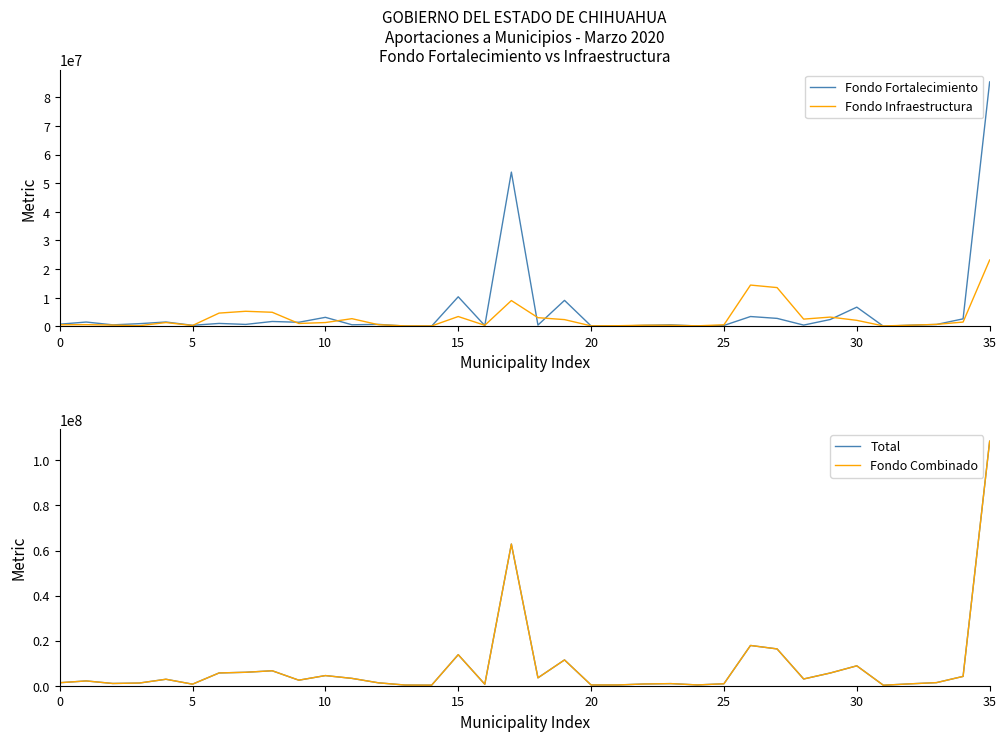

At which label is Fondo Fortalecimiento closest to 42700075?

17